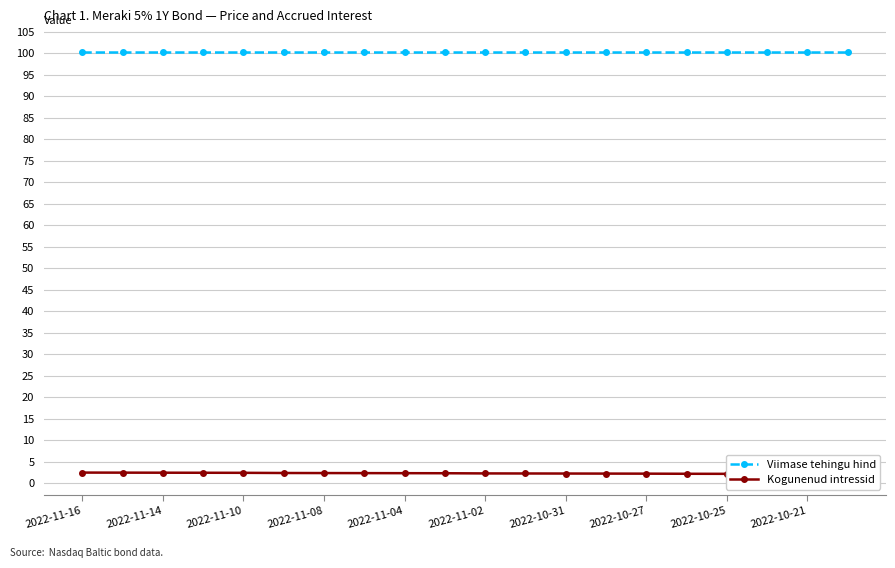

At how many categories does at least one series exceed 44?

20